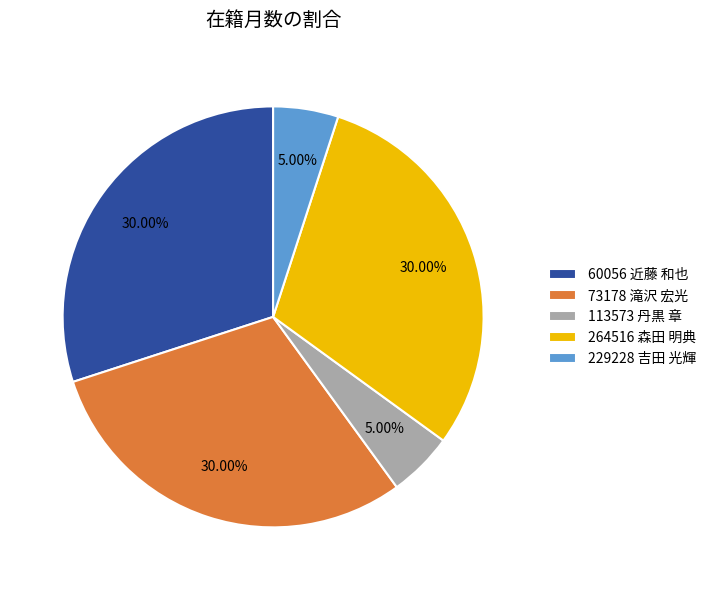

To the nearest percent, what is the combined percentage of 264516 森田 明典 and 113573 丹黒 章?

35%